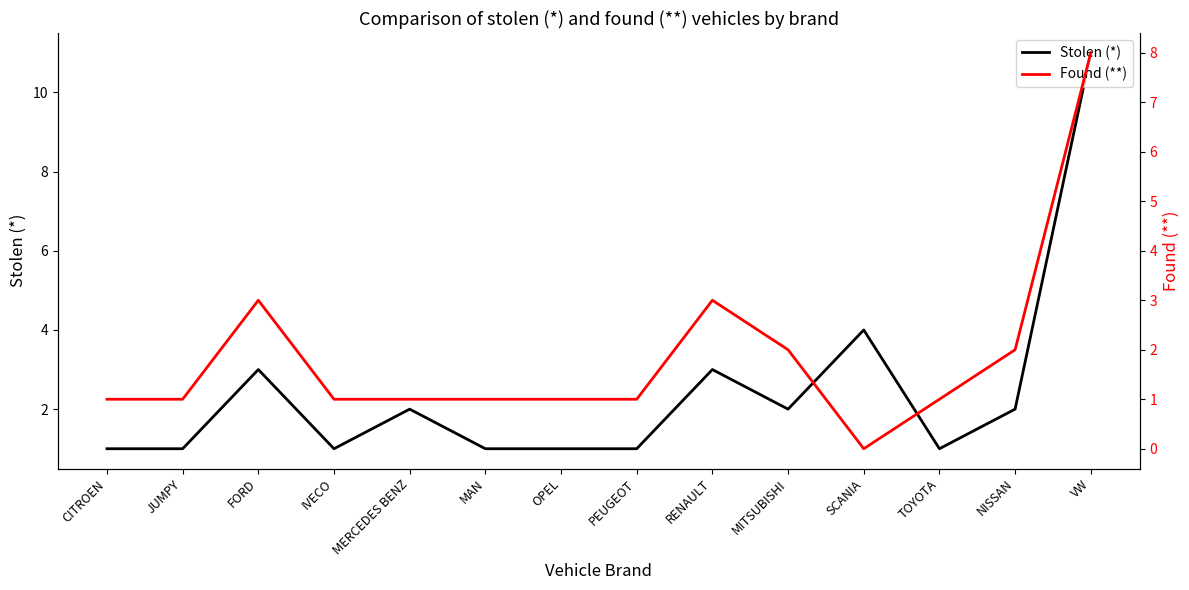

Count the number of data series in this chart.

2